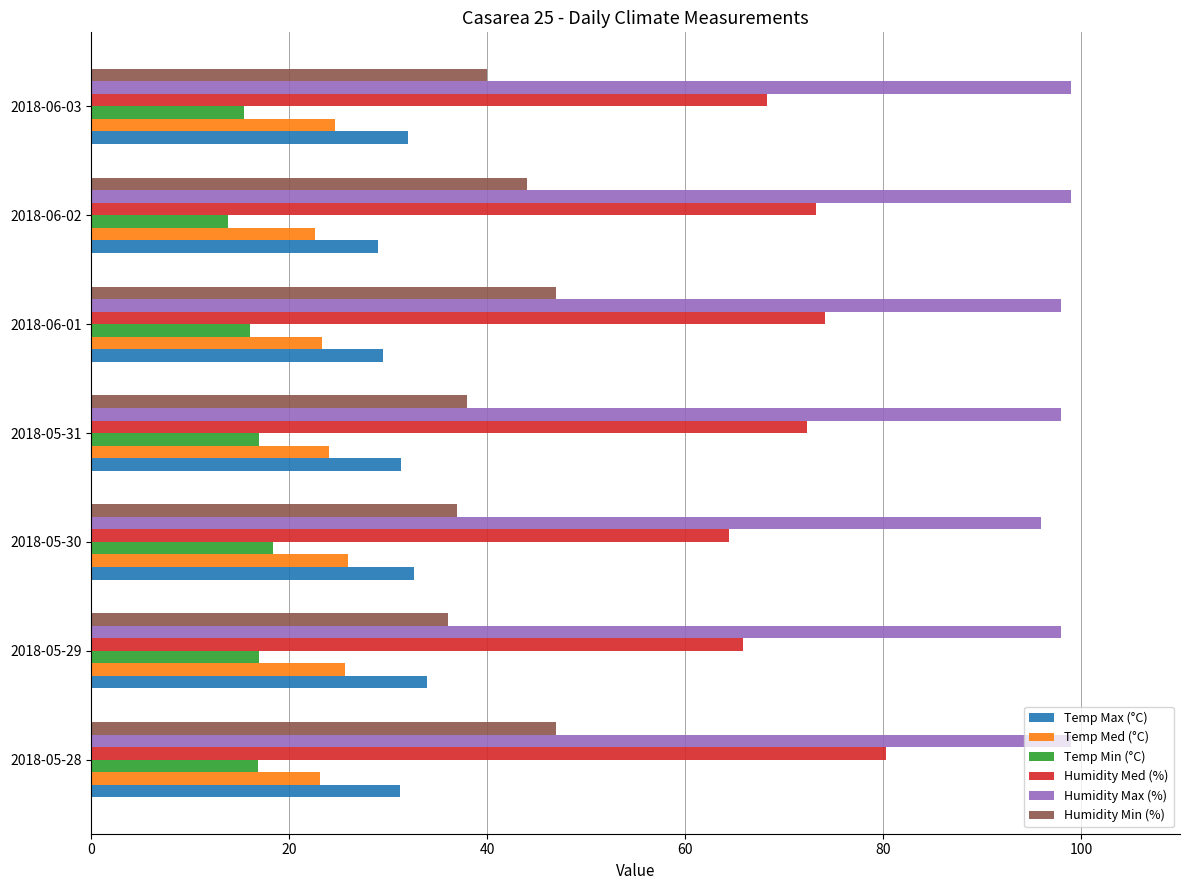

At which label is Humidity Med (%) closest to 72?

2018-05-31